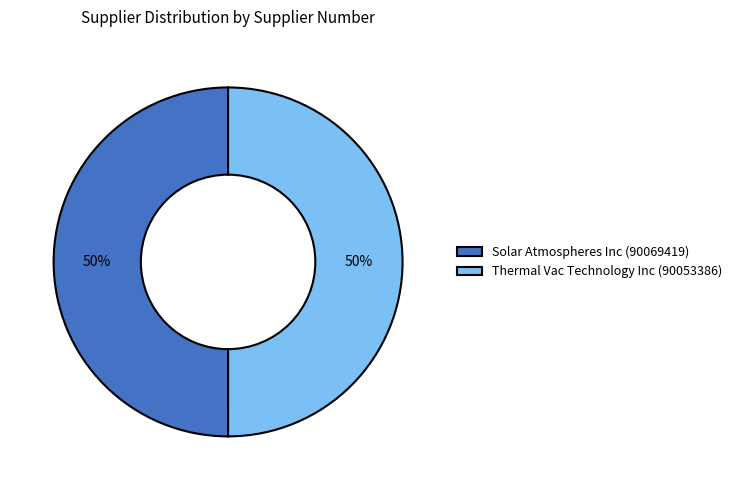

Do Solar Atmospheres Inc (90069419) and Thermal Vac Technology Inc (90053386) together represent more than half of the pie?

Yes